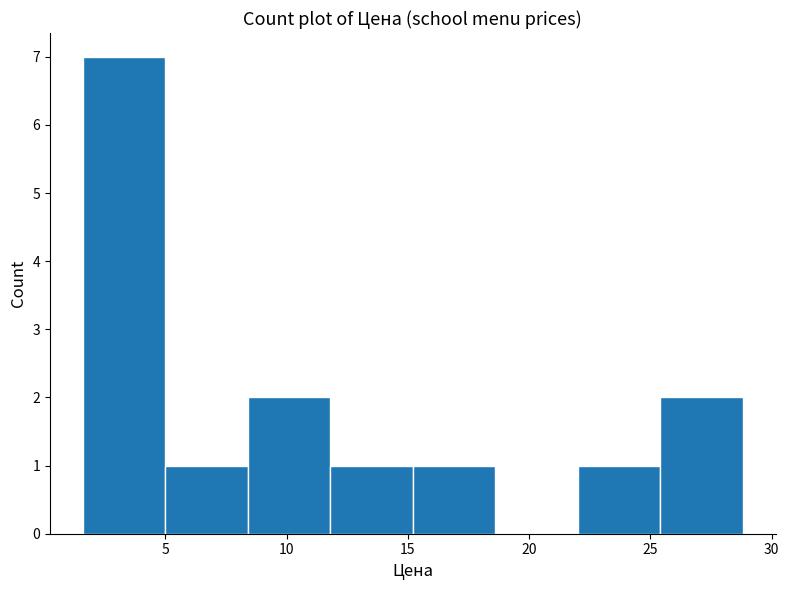

Over which range of the x-axis is the bar tallest?

1.6 to 5.0